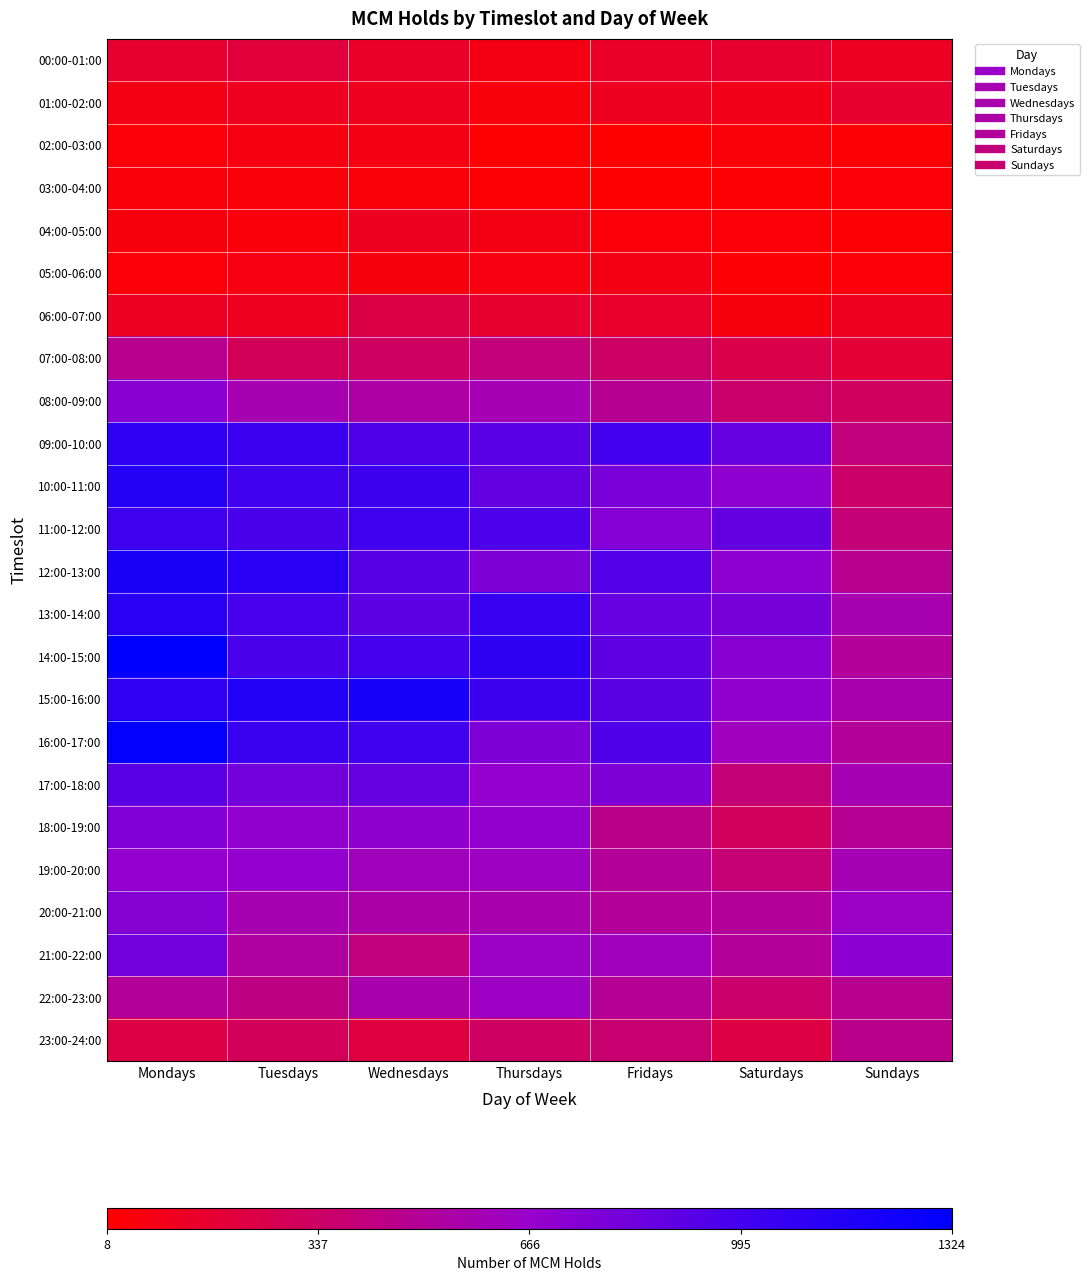

What is the difference between the highest and lowest values at Mondays?

1292